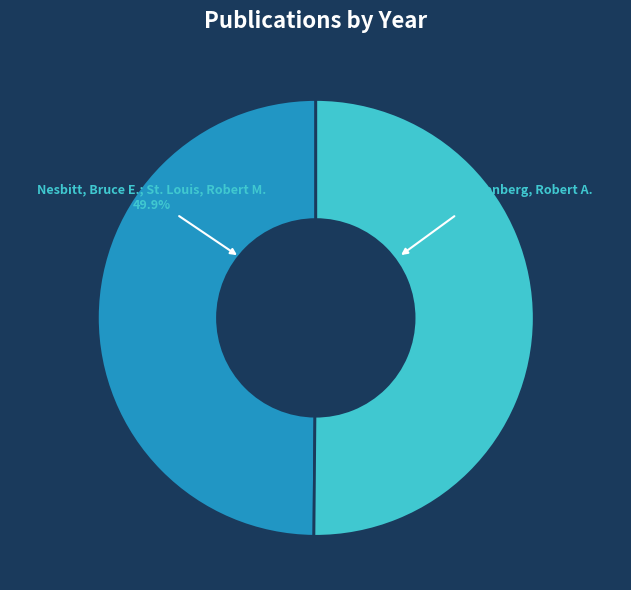

Does any single category account for the majority?

Yes